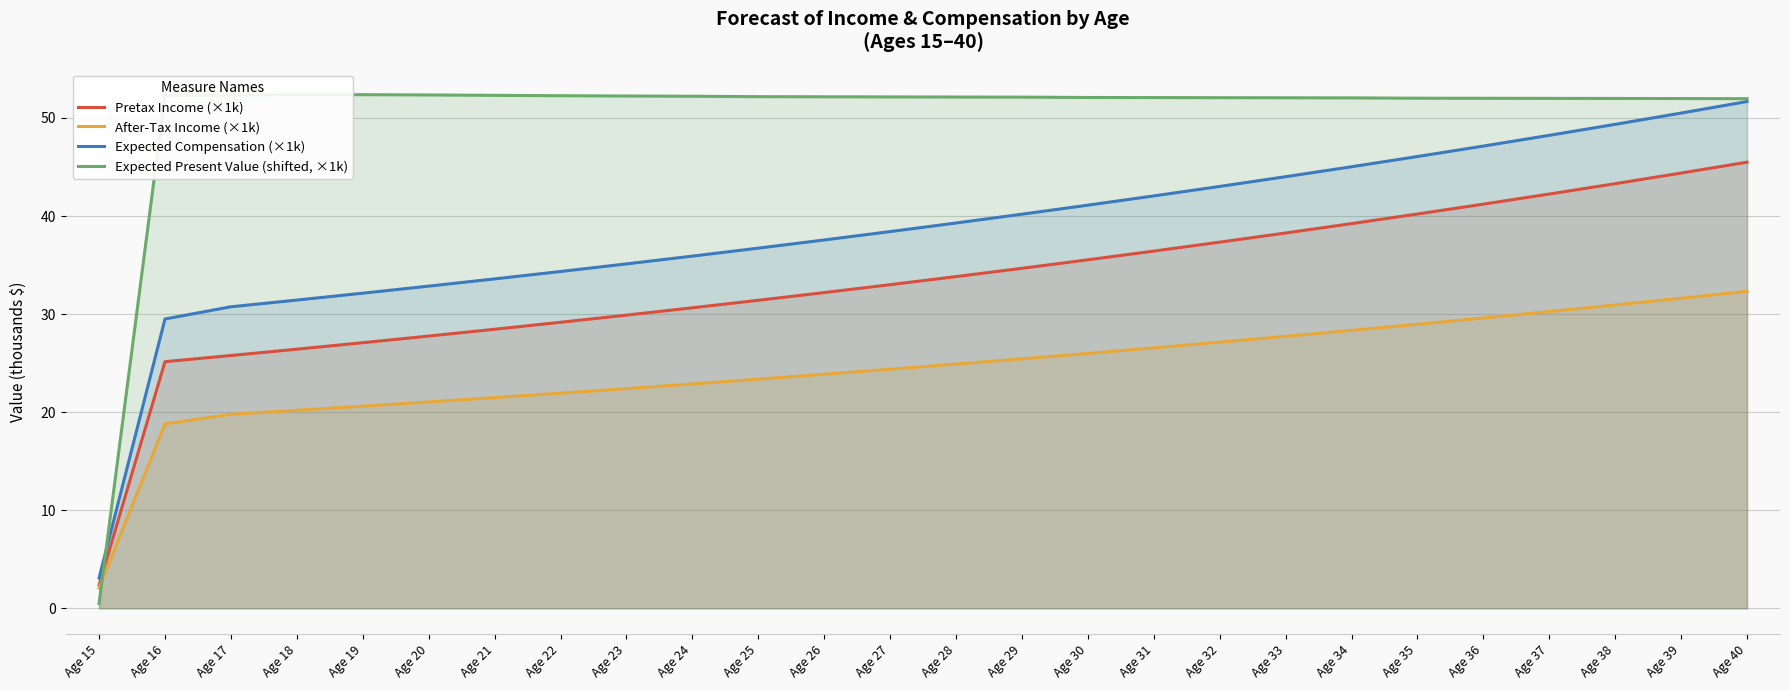

Reading right to left, transcribe all the data shown in this chart.

Pretax Income (×1k): Age 40=45.5	Age 39=44.4	Age 38=43.3	Age 37=42.2	Age 36=41.2	Age 35=40.2	Age 34=39.2	Age 33=38.3	Age 32=37.3	Age 31=36.4	Age 30=35.5	Age 29=34.7	Age 28=33.8	Age 27=33.0	Age 26=32.2	Age 25=31.4	Age 24=30.6	Age 23=29.9	Age 22=29.2	Age 21=28.5	Age 20=27.8	Age 19=27.1	Age 18=26.4	Age 17=25.8	Age 16=25.2	Age 15=2.4
After-Tax Income (×1k): Age 40=32.3	Age 39=31.6	Age 38=30.9	Age 37=30.3	Age 36=29.6	Age 35=29.0	Age 34=28.3	Age 33=27.7	Age 32=27.1	Age 31=26.6	Age 30=26.0	Age 29=25.4	Age 28=24.9	Age 27=24.4	Age 26=23.9	Age 25=23.4	Age 24=22.9	Age 23=22.4	Age 22=21.9	Age 21=21.5	Age 20=21.0	Age 19=20.6	Age 18=20.2	Age 17=19.8	Age 16=18.8	Age 15=2.1
Expected Compensation (×1k): Age 40=51.7	Age 39=50.5	Age 38=49.4	Age 37=48.2	Age 36=47.1	Age 35=46.1	Age 34=45.0	Age 33=44.0	Age 32=43.0	Age 31=42.1	Age 30=41.1	Age 29=40.2	Age 28=39.3	Age 27=38.4	Age 26=37.6	Age 25=36.7	Age 24=35.9	Age 23=35.1	Age 22=34.3	Age 21=33.6	Age 20=32.9	Age 19=32.1	Age 18=31.4	Age 17=30.8	Age 16=29.5	Age 15=3.1
Expected Present Value (shifted, ×1k): Age 40=52.0	Age 39=52.0	Age 38=52.0	Age 37=52.0	Age 36=52.0	Age 35=52.0	Age 34=52.1	Age 33=52.1	Age 32=52.1	Age 31=52.1	Age 30=52.1	Age 29=52.1	Age 28=52.1	Age 27=52.1	Age 26=52.2	Age 25=52.2	Age 24=52.2	Age 23=52.2	Age 22=52.3	Age 21=52.3	Age 20=52.3	Age 19=52.4	Age 18=52.4	Age 17=52.3	Age 16=52.3	Age 15=0.5